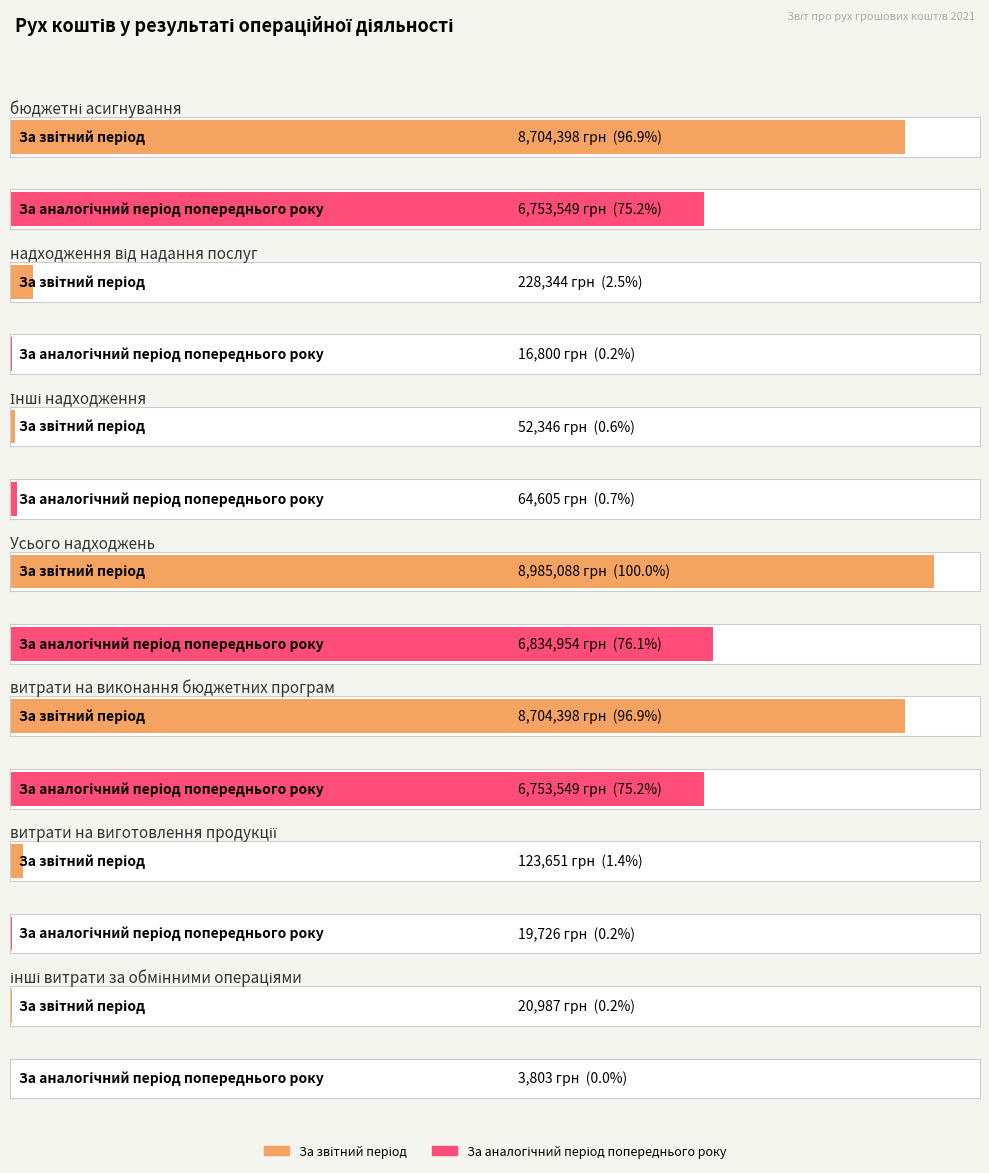

Which series changed the most between Усього надходжень and витрати на виконання бюджетних програм?

За звітний період